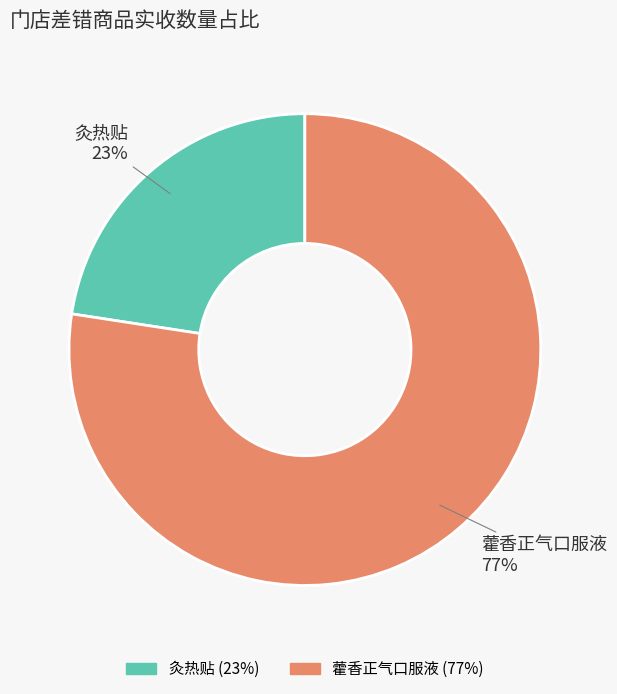

Which category accounts for the majority?

藿香正气口服液